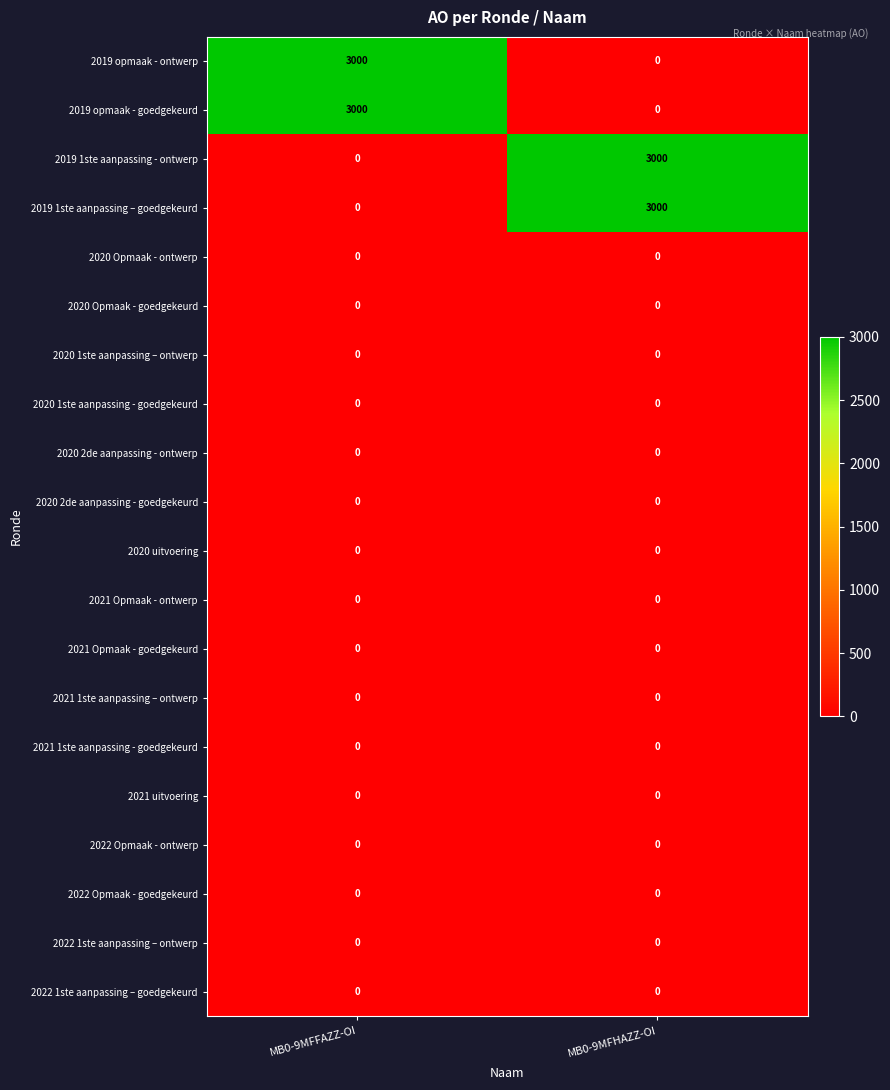

What is the spread (max minus min) of values at MB0-9MFFAZZ-OI?

3000